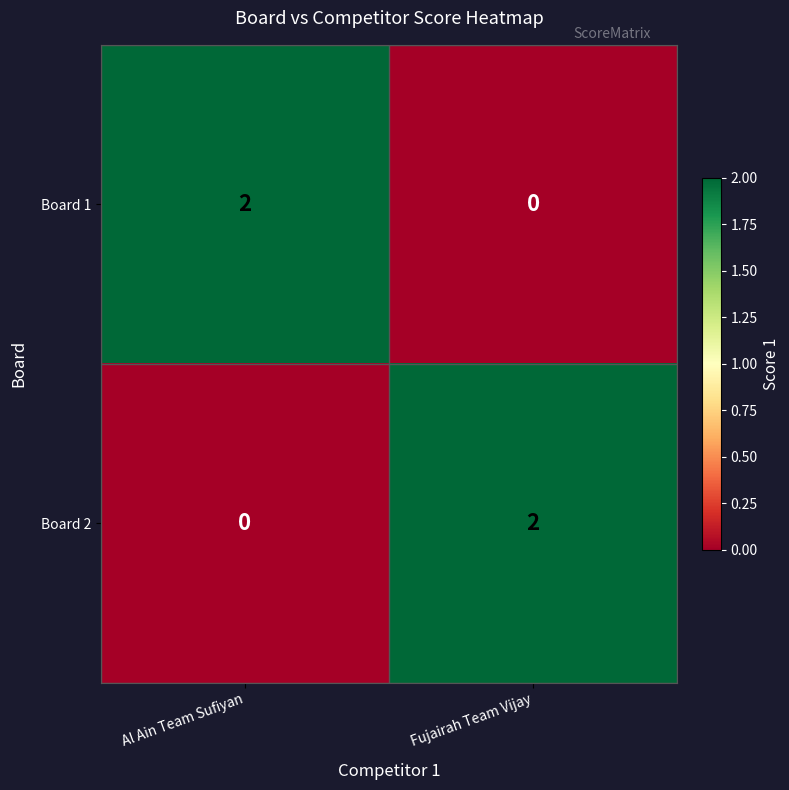

List the labels in order of Board 2 value, smallest first.

Al Ain Team Sufiyan, Fujairah Team Vijay